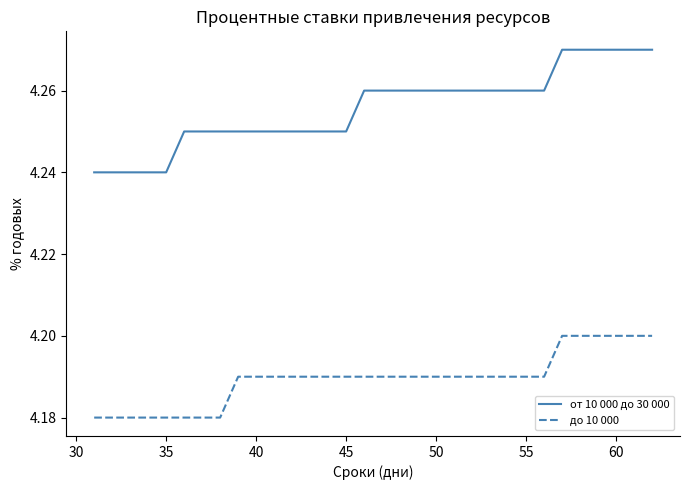

True or false: от 10 000 до 30 000 and до 10 000 intersect in this chart.

False